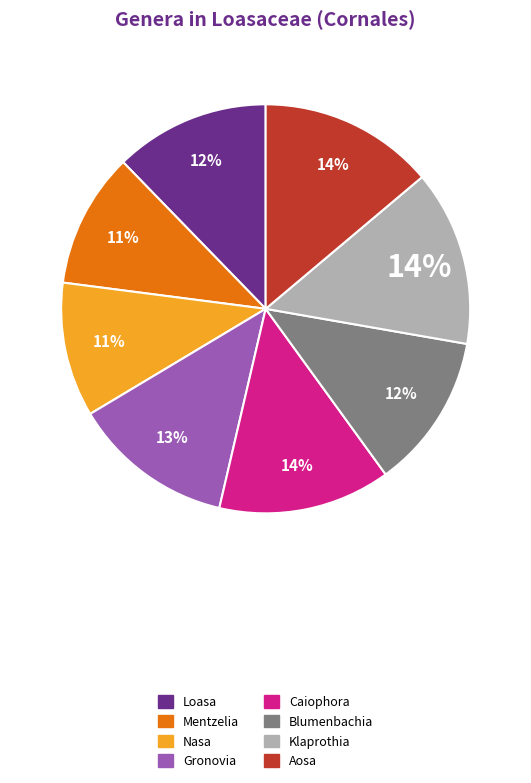

Approximately how many times larger is the value at Nasa compared to Loasa?

0.9